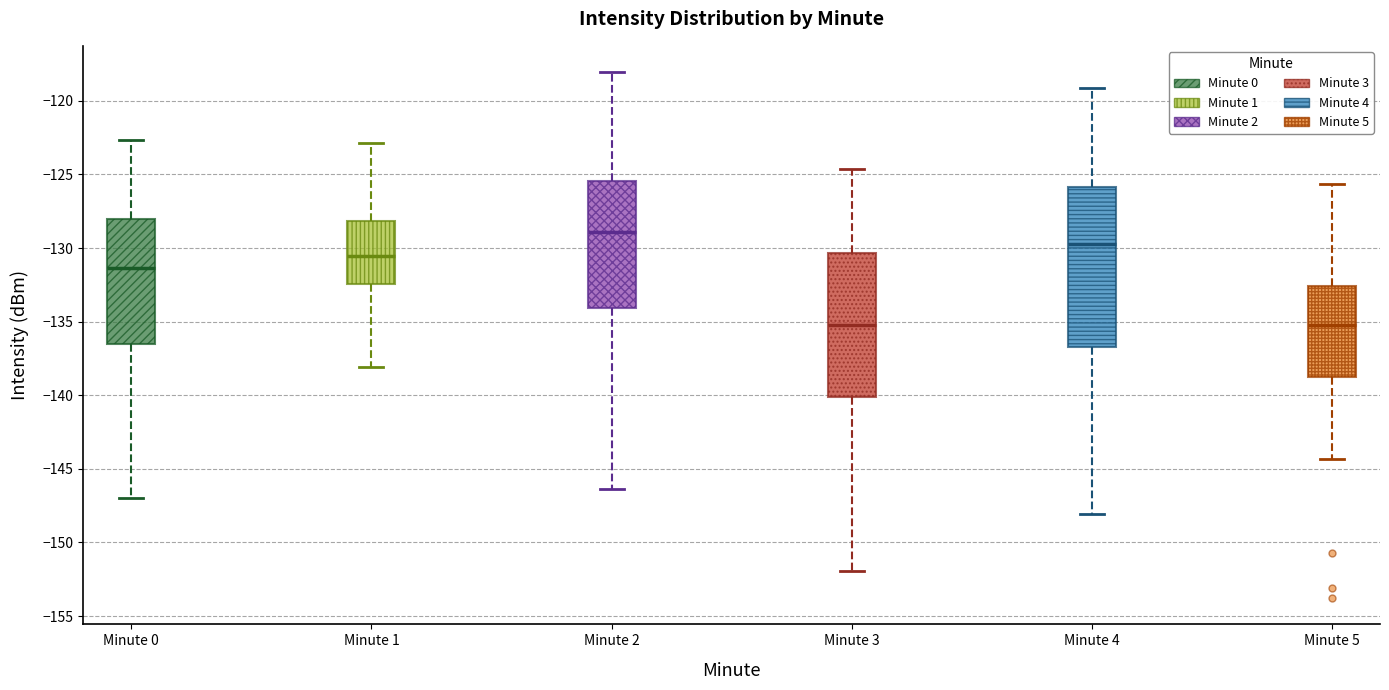

Where is the lower edge of the box for Minute 3 on the y-axis? The values are not printed on the chart, so give them approximately, as read against the axis.

-140.0